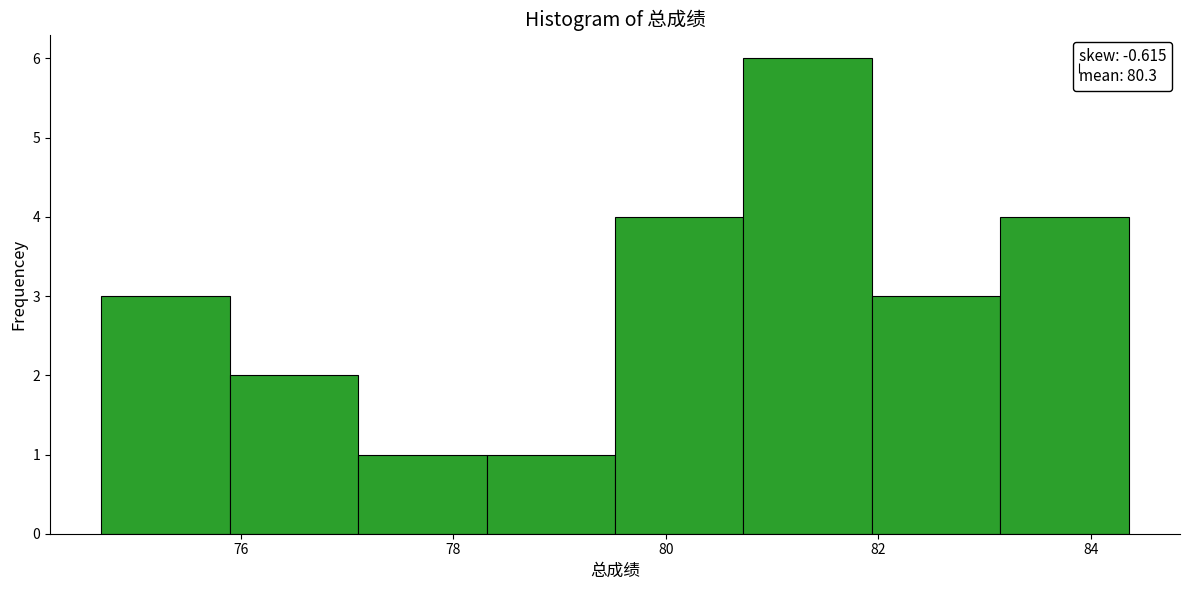

Over which range of the x-axis is the bar tallest?

80.8 to 82.0